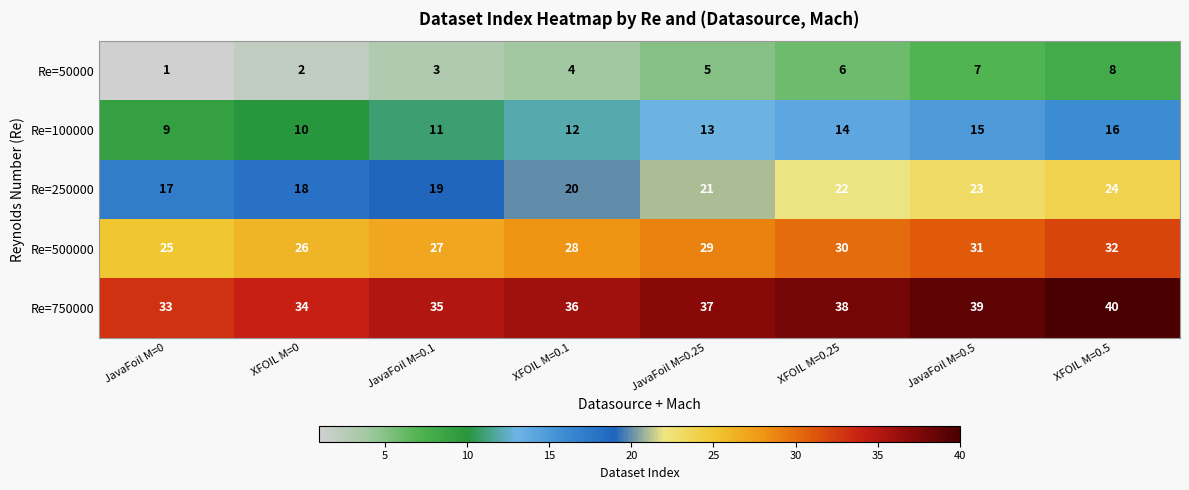

Is it true that Re=50000 equals 2 at JavaFoil M=0.25?

False